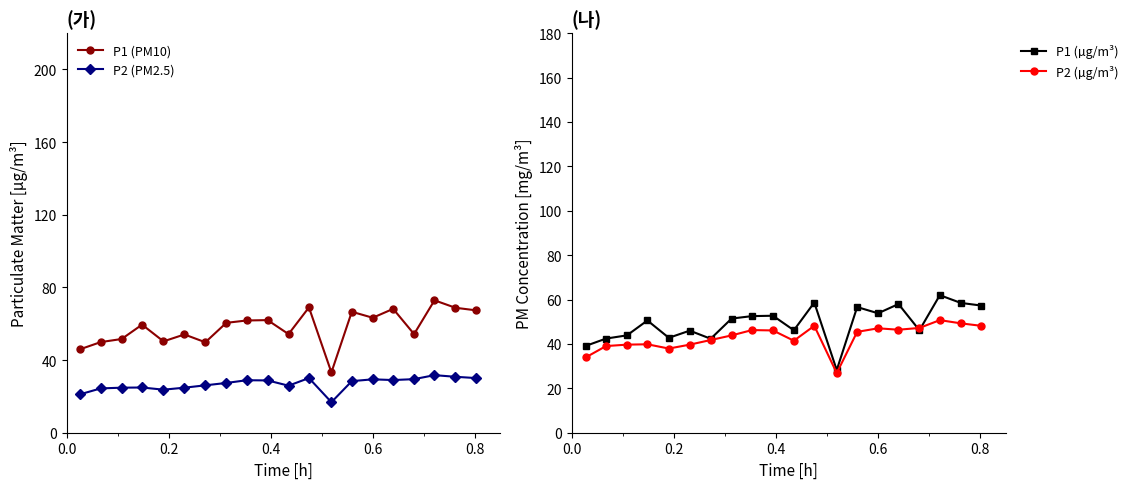

What is the value of the P1 (PM10) point at the 7th from the left?

49.8